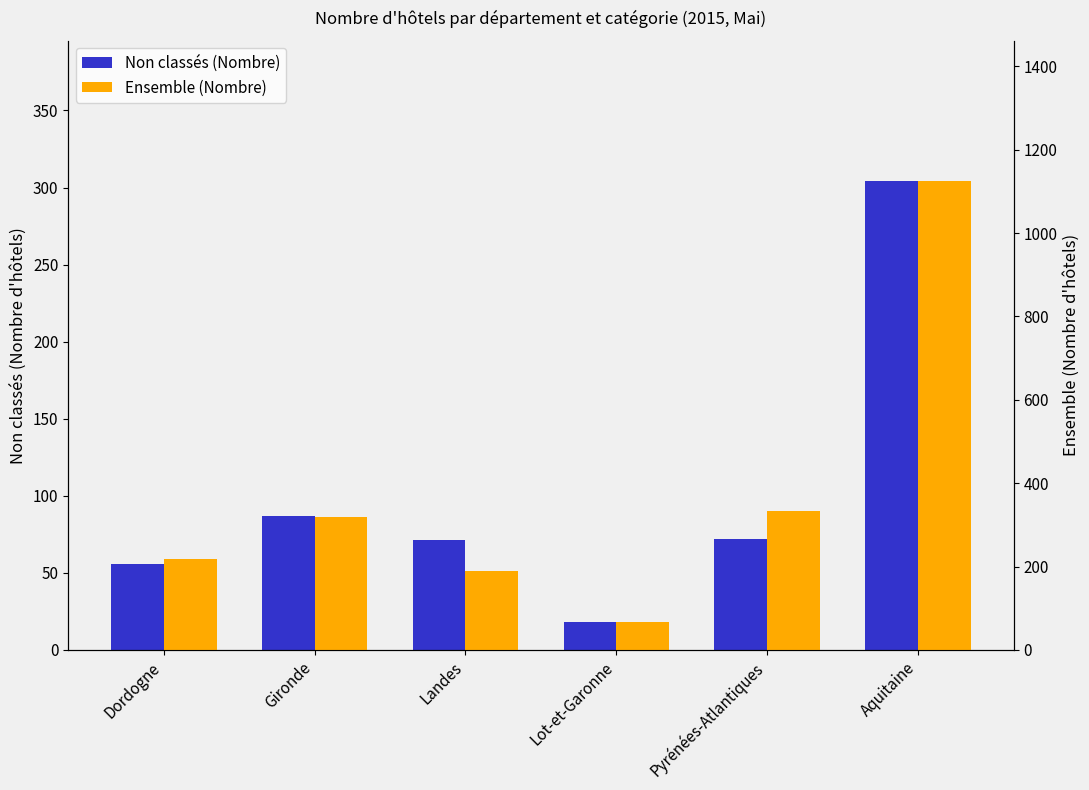

Reading left to right, extract all data points from this chart.

Non classés (Nombre): 56	87	71	18	72	304
Ensemble (Nombre): 217	318	189	66	334	1124